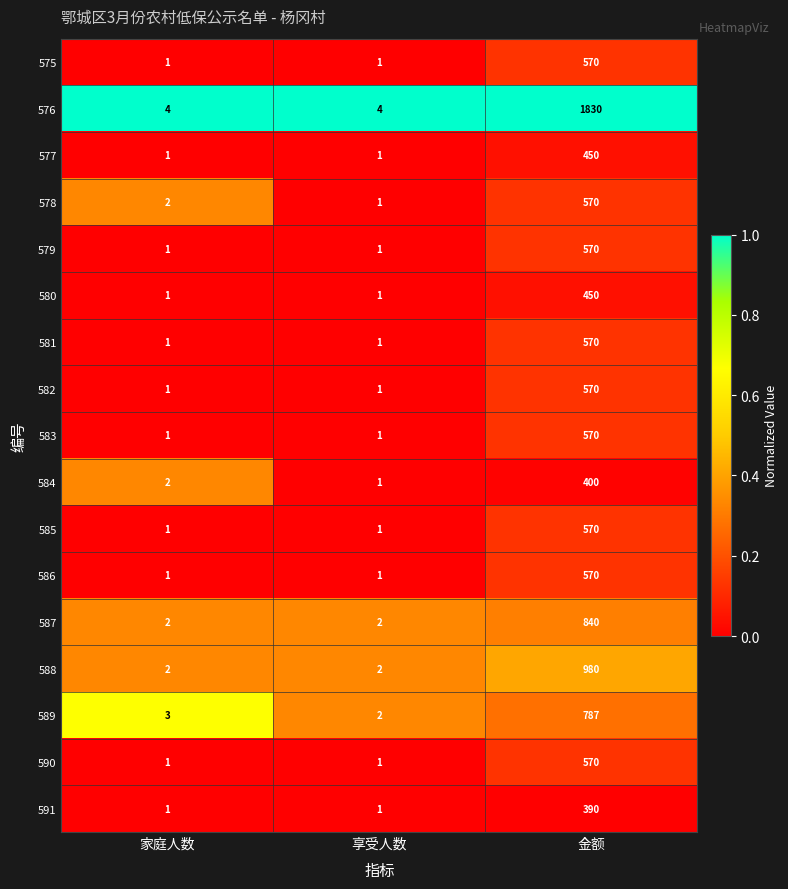

Is it true that 590 equals 1018 at 金额?

False